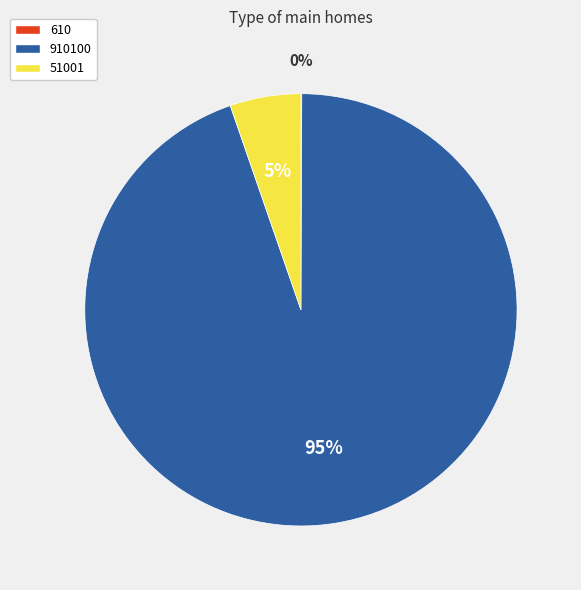

What percentage is the 51001 slice, to the nearest percent?

5%